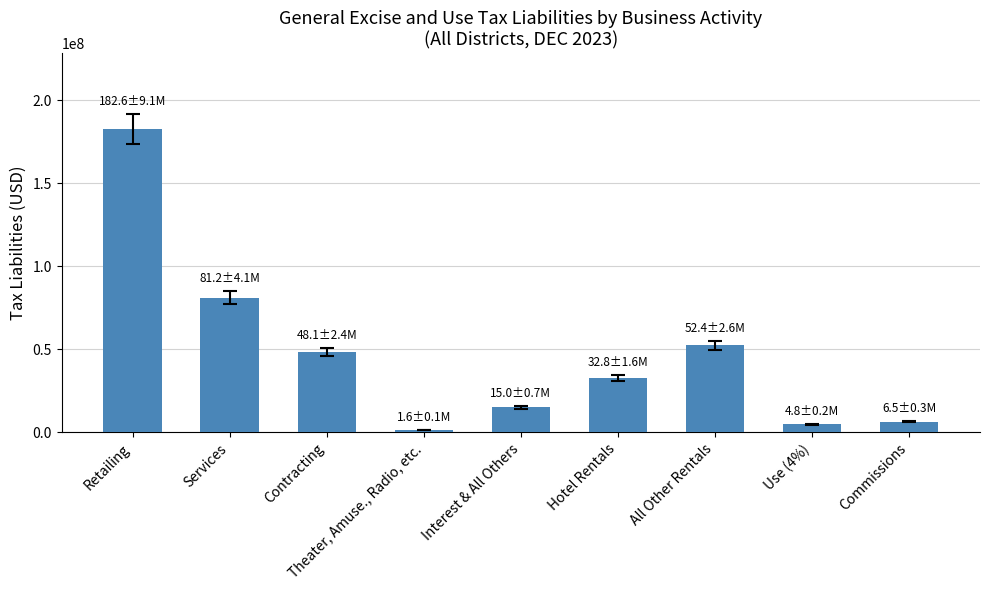

Rank the categories by value from highest to lowest.

Retailing, Services, All Other Rentals, Contracting, Hotel Rentals, Interest & All Others, Commissions, Use (4%), Theater, Amuse., Radio, etc.